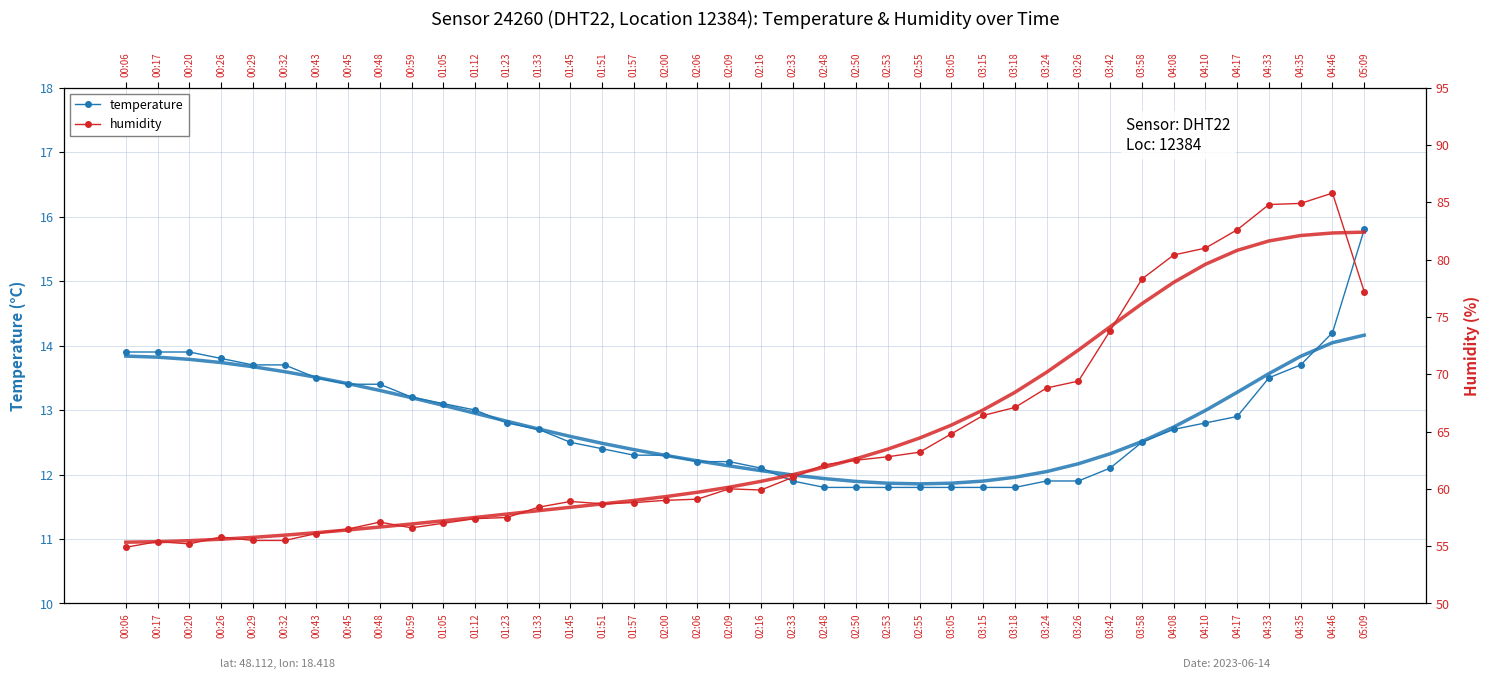

True or false: temperature and humidity cross at least once.

False